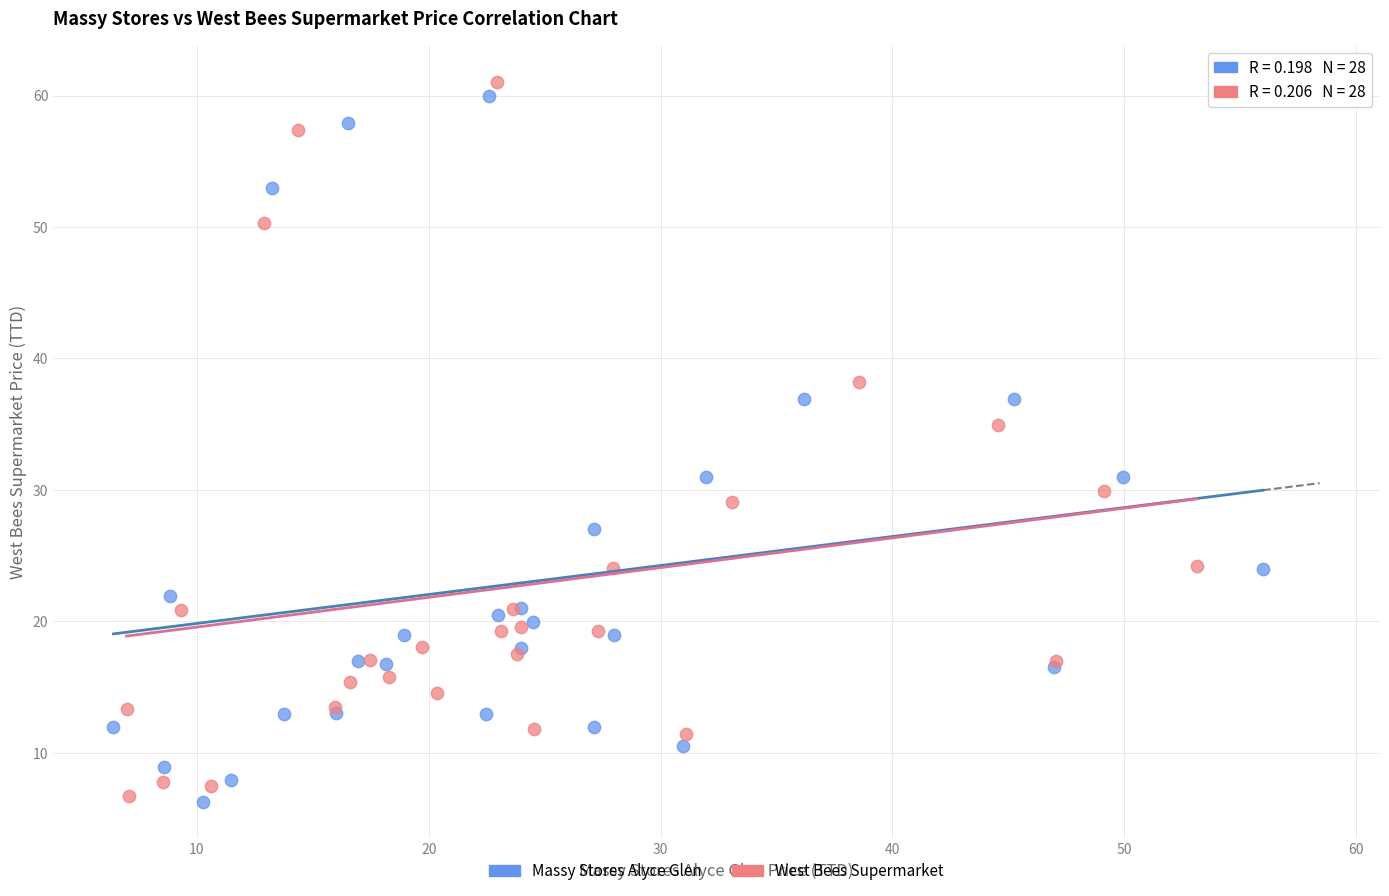

What are all the series names shown in the legend?

Massy Stores Alyce Glen, West Bees Supermarket